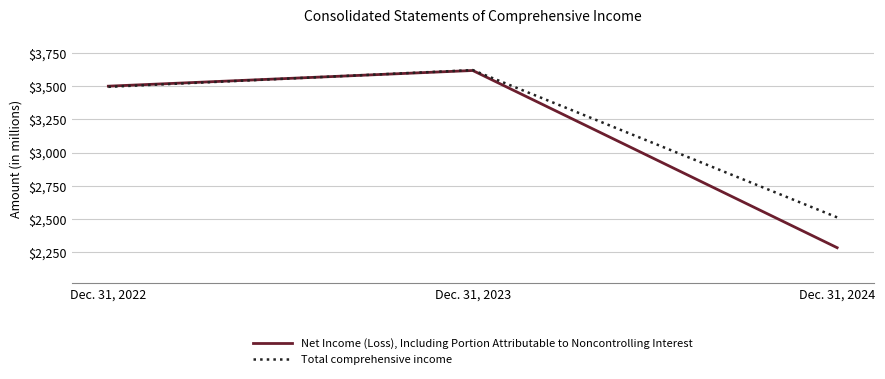

What is the average value of the Net Income (Loss), Including Portion Attributable to Noncontrolling Interest series?

3134